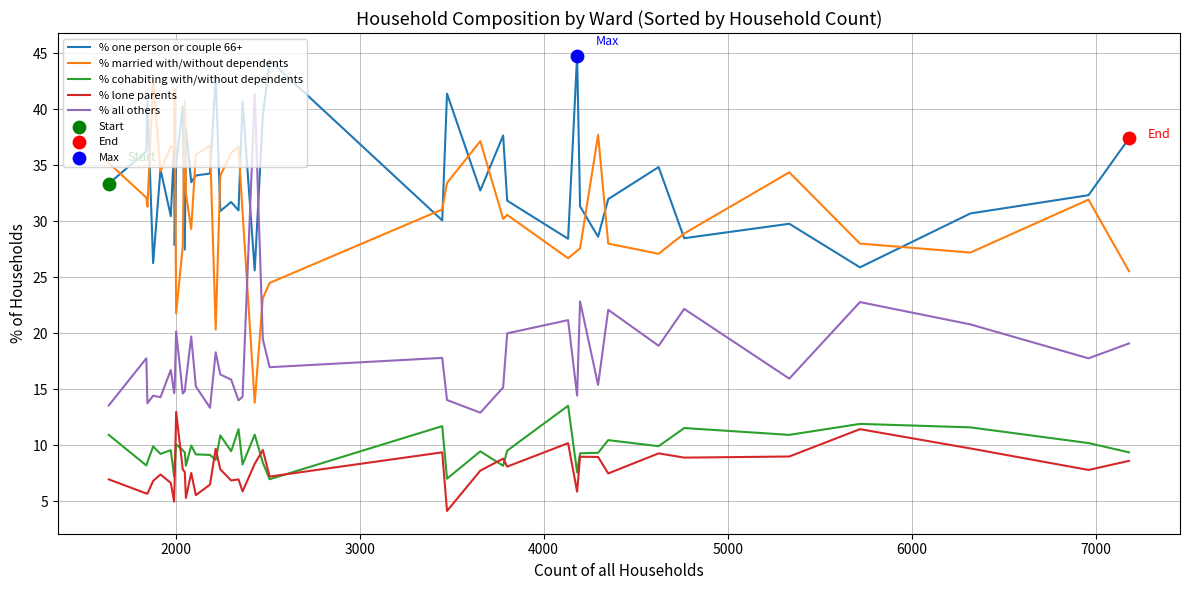

What is the maximum value shown in the chart?

44.8